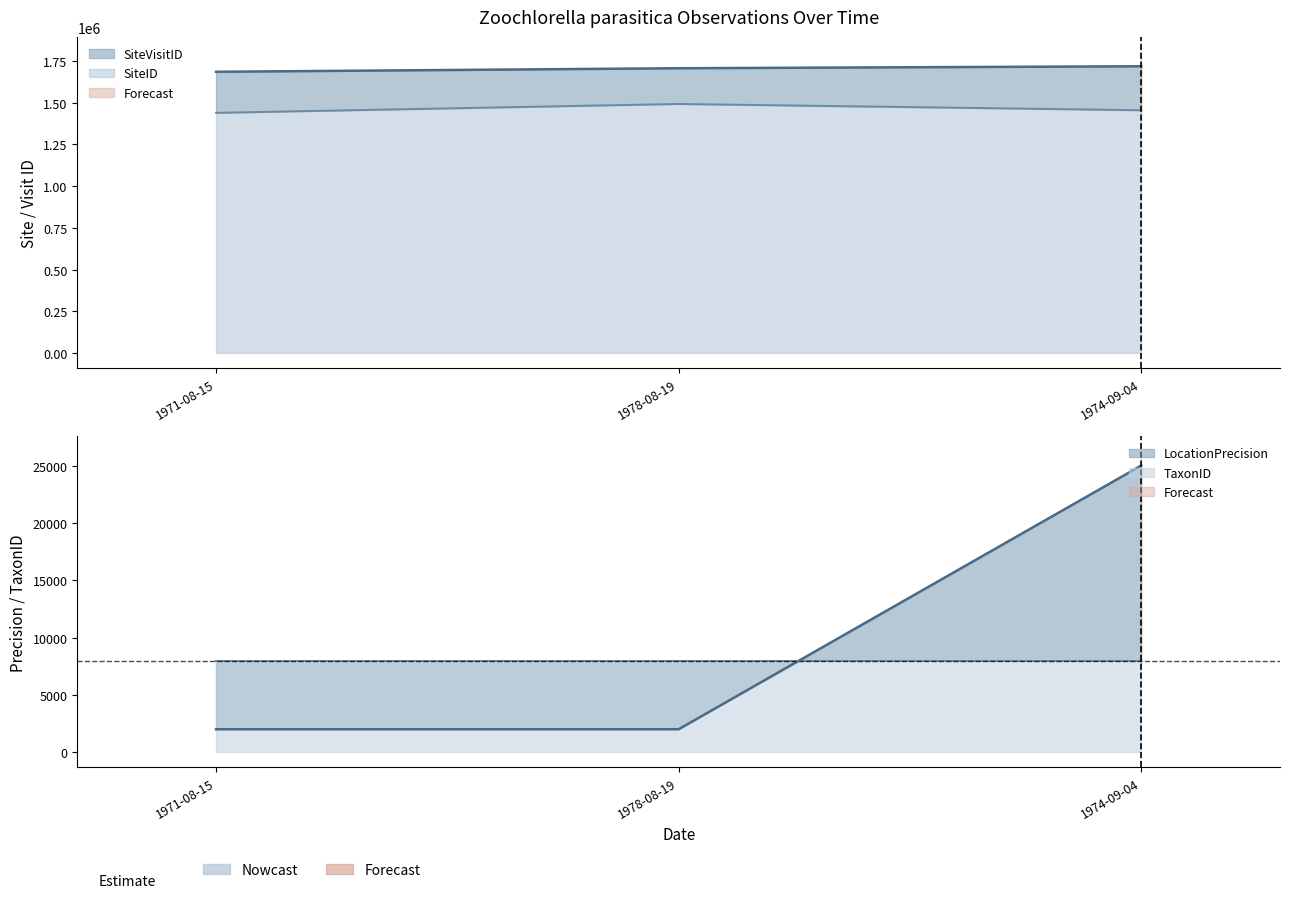

Rank the categories by SiteID value from highest to lowest.

1978-08-19, 1974-09-04, 1971-08-15